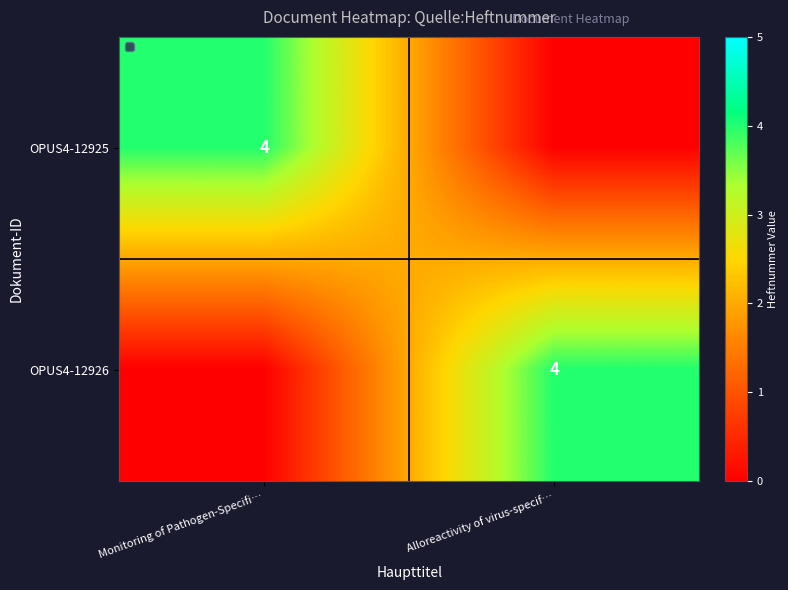

What is the difference between the highest and lowest values at Alloreactivity of virus-specif…?

4